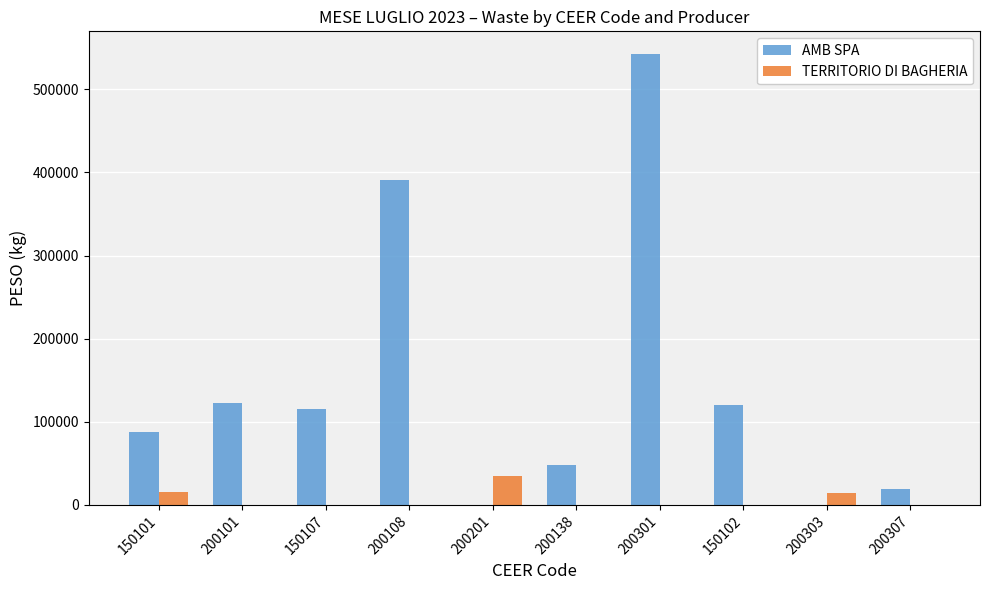

What is the total value across all series at 150101?

103320